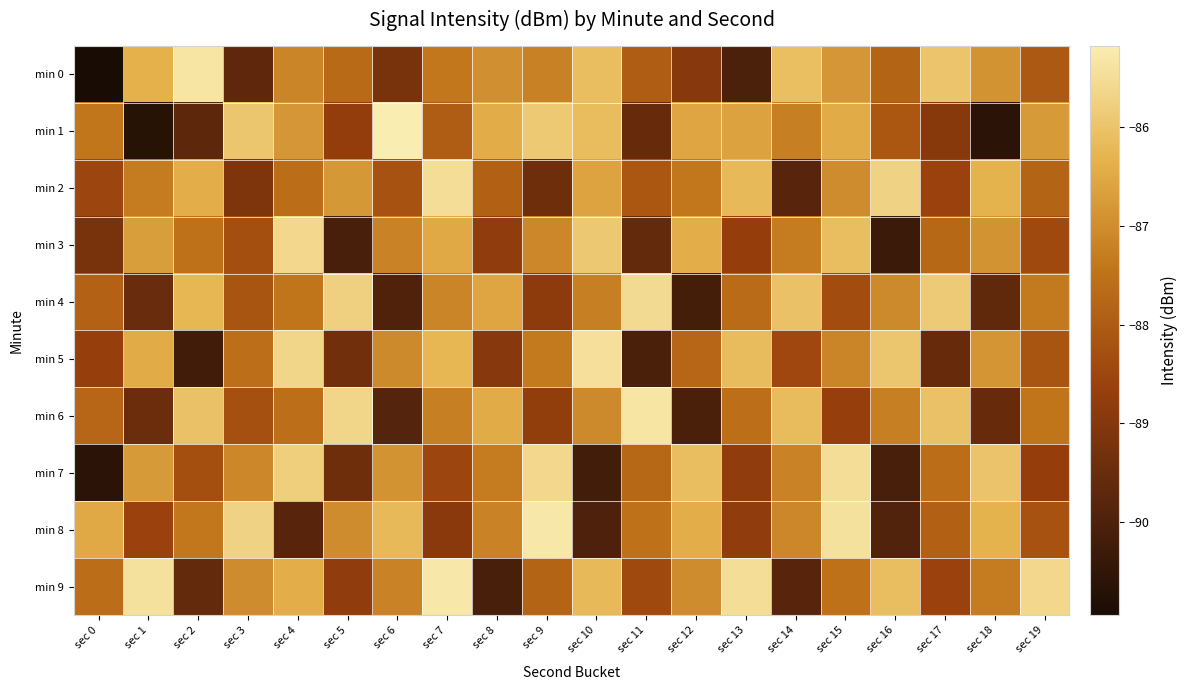

Reading left to right, what are all the values shown in this chart?

min 0: sec 0=-91.0	sec 1=-86.3	sec 2=-85.3	sec 3=-89.7	sec 4=-87.2	sec 5=-87.7	sec 6=-89.2	sec 7=-87.4	sec 8=-87.0	sec 9=-87.2	sec 10=-86.1	sec 11=-88.0	sec 12=-89.0	sec 13=-90.0	sec 14=-86.1	sec 15=-86.8	sec 16=-87.8	sec 17=-86.0	sec 18=-86.9	sec 19=-88.0
min 1: sec 0=-87.4	sec 1=-90.7	sec 2=-89.7	sec 3=-86.0	sec 4=-86.8	sec 5=-88.7	sec 6=-85.2	sec 7=-88.0	sec 8=-86.4	sec 9=-85.9	sec 10=-86.1	sec 11=-89.5	sec 12=-86.5	sec 13=-86.6	sec 14=-87.3	sec 15=-86.5	sec 16=-88.1	sec 17=-88.9	sec 18=-90.6	sec 19=-86.8
min 2: sec 0=-88.5	sec 1=-87.3	sec 2=-86.4	sec 3=-89.1	sec 4=-87.6	sec 5=-86.8	sec 6=-88.2	sec 7=-85.5	sec 8=-87.9	sec 9=-89.4	sec 10=-86.6	sec 11=-88.1	sec 12=-87.4	sec 13=-86.2	sec 14=-89.8	sec 15=-87.0	sec 16=-85.7	sec 17=-88.6	sec 18=-86.3	sec 19=-87.8
min 3: sec 0=-89.2	sec 1=-86.7	sec 2=-87.5	sec 3=-88.3	sec 4=-85.6	sec 5=-90.1	sec 6=-87.2	sec 7=-86.5	sec 8=-88.8	sec 9=-87.1	sec 10=-85.9	sec 11=-89.6	sec 12=-86.4	sec 13=-88.7	sec 14=-87.3	sec 15=-86.1	sec 16=-90.3	sec 17=-87.7	sec 18=-86.9	sec 19=-88.4
min 4: sec 0=-87.8	sec 1=-89.5	sec 2=-86.2	sec 3=-88.2	sec 4=-87.5	sec 5=-85.8	sec 6=-90.0	sec 7=-87.2	sec 8=-86.5	sec 9=-88.8	sec 10=-87.2	sec 11=-85.5	sec 12=-90.2	sec 13=-87.7	sec 14=-86.0	sec 15=-88.3	sec 16=-87.0	sec 17=-85.8	sec 18=-89.7	sec 19=-87.3
min 5: sec 0=-88.7	sec 1=-86.5	sec 2=-90.2	sec 3=-87.5	sec 4=-85.7	sec 5=-89.3	sec 6=-87.0	sec 7=-86.2	sec 8=-89.0	sec 9=-87.3	sec 10=-85.5	sec 11=-90.0	sec 12=-87.8	sec 13=-86.2	sec 14=-88.5	sec 15=-87.2	sec 16=-86.0	sec 17=-89.5	sec 18=-86.8	sec 19=-88.2
min 6: sec 0=-87.8	sec 1=-89.5	sec 2=-86.0	sec 3=-88.2	sec 4=-87.5	sec 5=-85.7	sec 6=-89.8	sec 7=-87.2	sec 8=-86.5	sec 9=-88.8	sec 10=-87.0	sec 11=-85.3	sec 12=-90.0	sec 13=-87.5	sec 14=-86.2	sec 15=-88.7	sec 16=-87.2	sec 17=-86.0	sec 18=-89.5	sec 19=-87.5
min 7: sec 0=-90.6	sec 1=-86.8	sec 2=-88.3	sec 3=-87.1	sec 4=-85.8	sec 5=-89.4	sec 6=-86.9	sec 7=-88.5	sec 8=-87.3	sec 9=-85.6	sec 10=-90.2	sec 11=-87.7	sec 12=-86.1	sec 13=-88.8	sec 14=-87.2	sec 15=-85.5	sec 16=-90.1	sec 17=-87.6	sec 18=-86.0	sec 19=-88.7
min 8: sec 0=-86.5	sec 1=-88.6	sec 2=-87.4	sec 3=-85.7	sec 4=-89.8	sec 5=-87.0	sec 6=-86.2	sec 7=-88.9	sec 8=-87.2	sec 9=-85.3	sec 10=-90.0	sec 11=-87.5	sec 12=-86.4	sec 13=-88.8	sec 14=-87.1	sec 15=-85.4	sec 16=-89.9	sec 17=-87.9	sec 18=-86.3	sec 19=-88.2
min 9: sec 0=-87.6	sec 1=-85.4	sec 2=-89.6	sec 3=-87.0	sec 4=-86.4	sec 5=-88.8	sec 6=-87.2	sec 7=-85.3	sec 8=-90.1	sec 9=-87.8	sec 10=-86.2	sec 11=-88.4	sec 12=-87.0	sec 13=-85.5	sec 14=-89.8	sec 15=-87.5	sec 16=-86.1	sec 17=-88.6	sec 18=-87.3	sec 19=-85.6